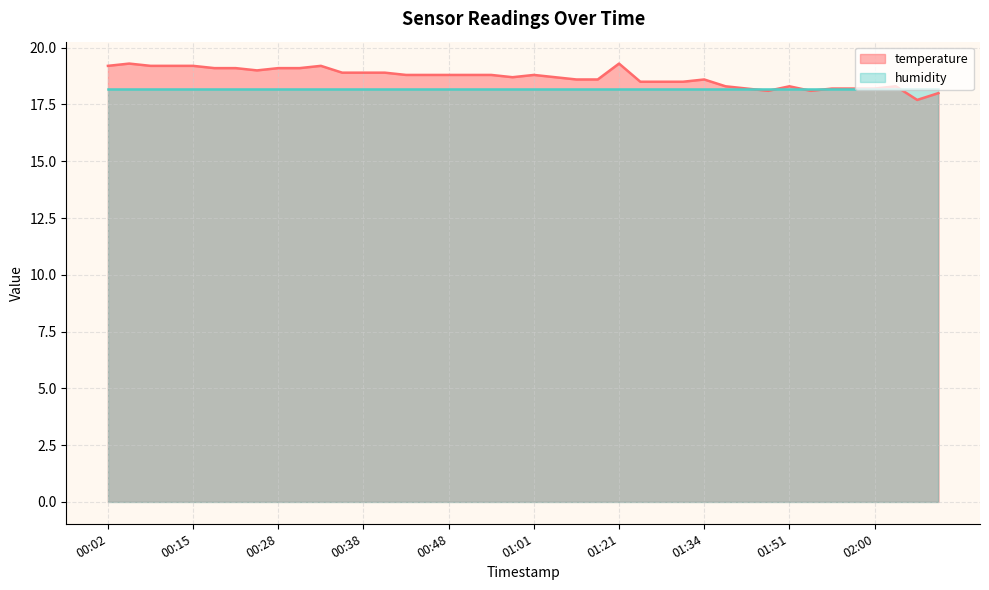

What is the average value?

18.7